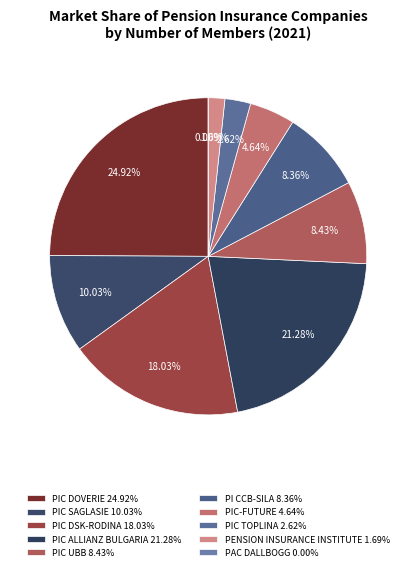

True or false: PIC ALLIANZ BULGARIA accounts for 29% of the total.

False